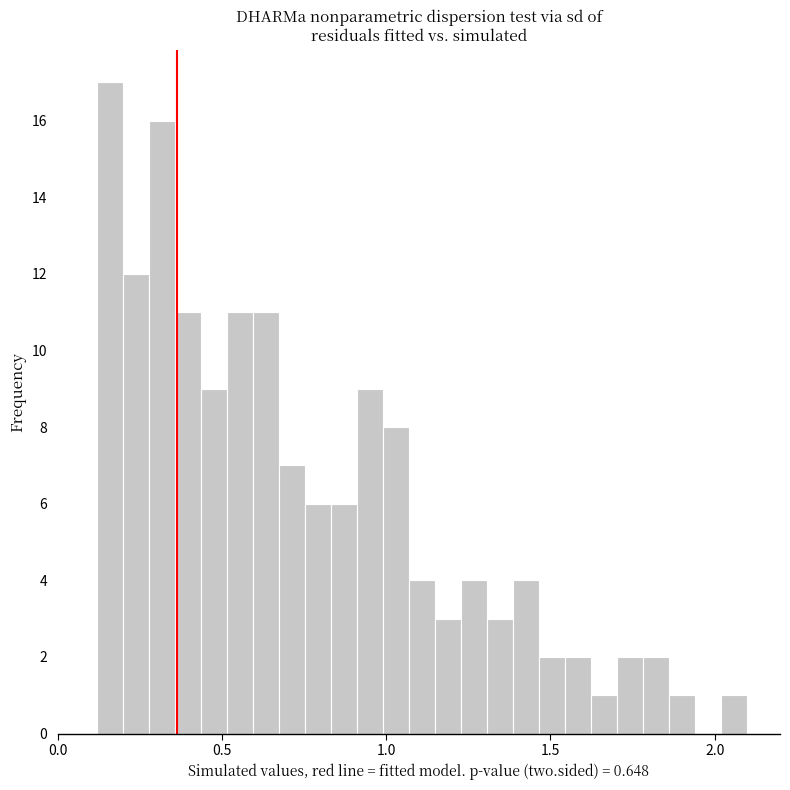

Around what value on the x-axis is the tallest bar? Give the approximate position of its centre, as read against the axis.

0.15